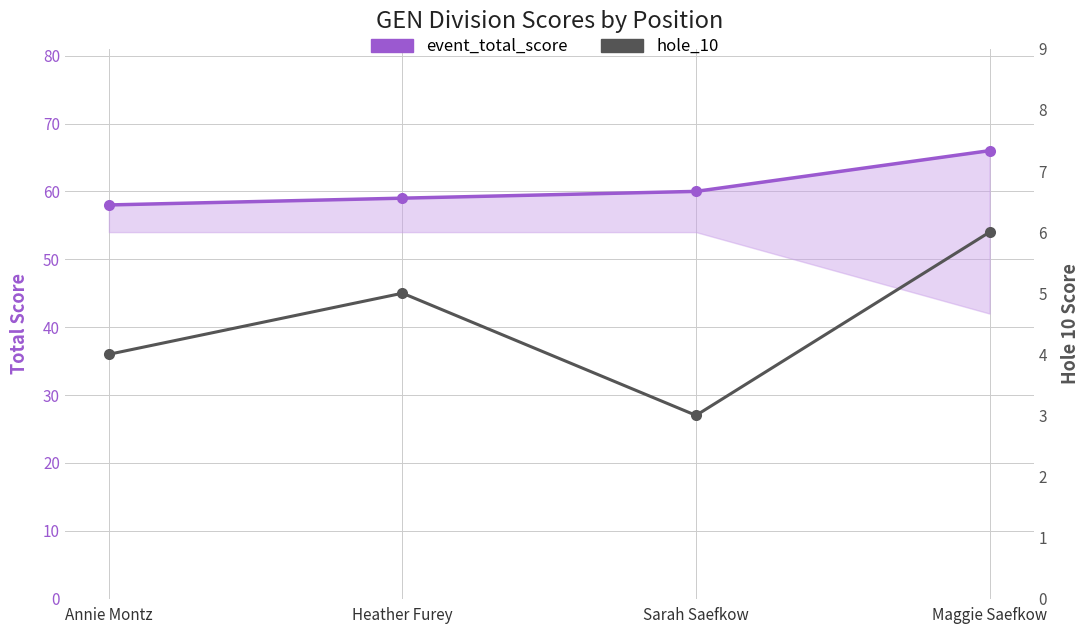

At which label is hole_10 closest to 4?

Annie Montz